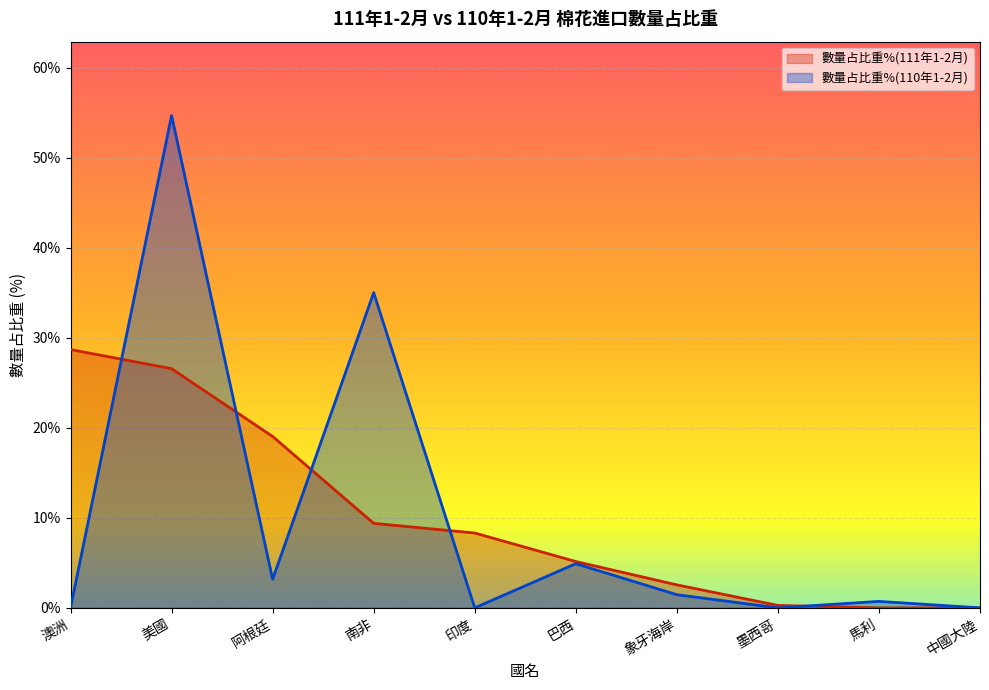

How many lines are shown in the chart?

2